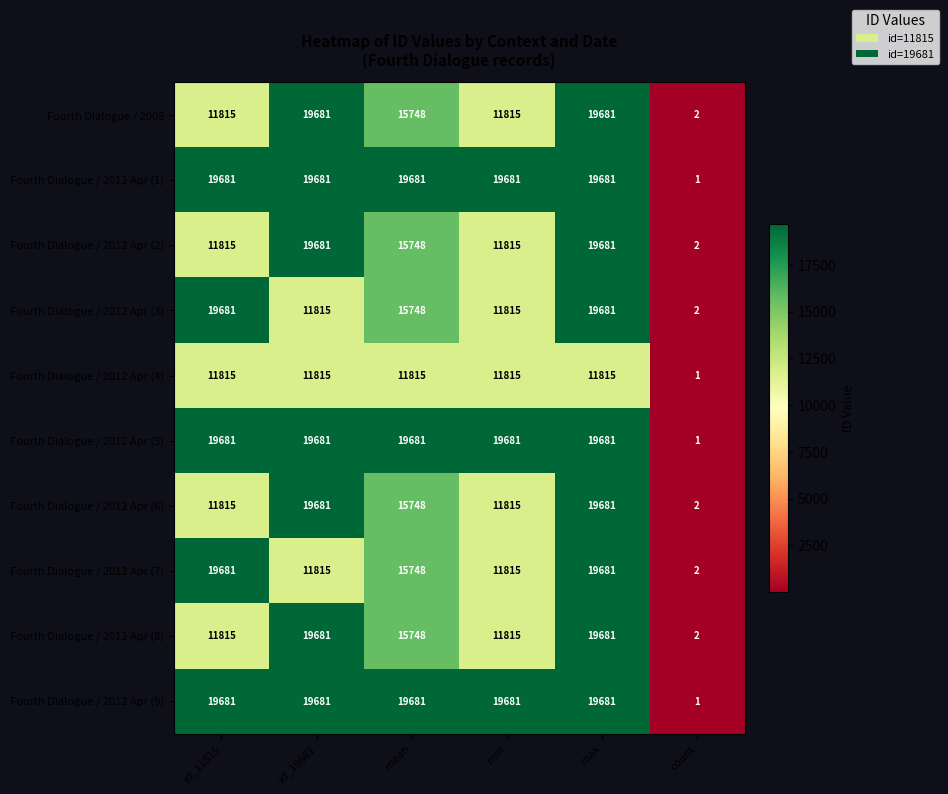

What is the maximum value for Fourth Dialogue / 2012 Apr (9)?

19681